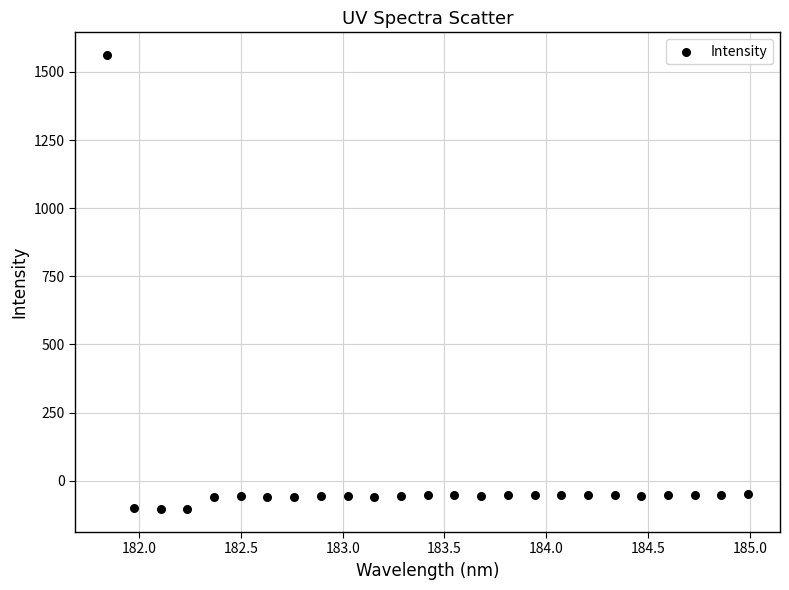

What is the range of X values (max minus min)?

3.1